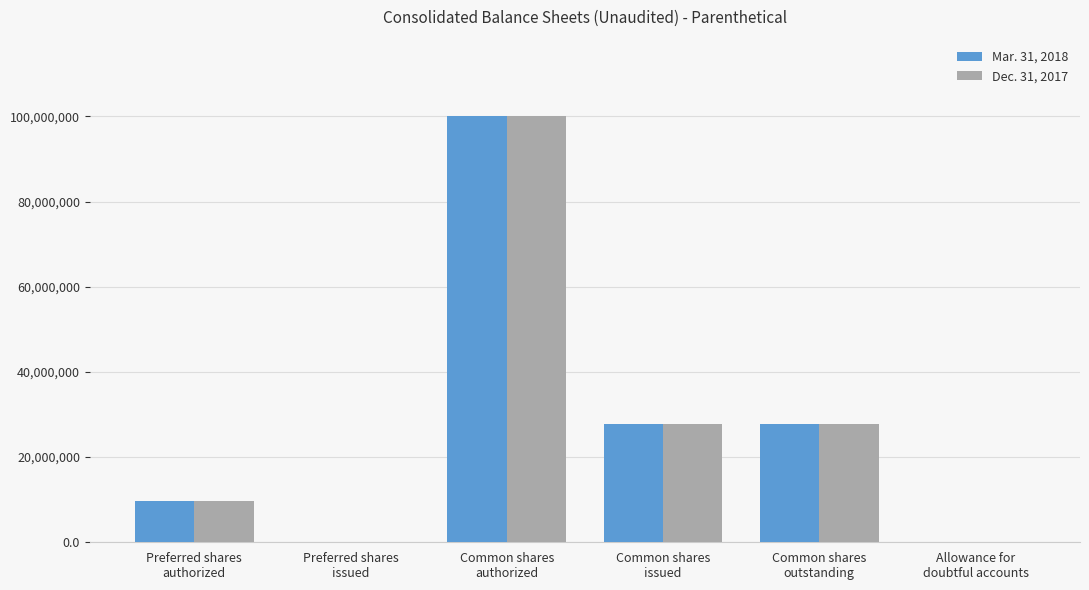

Is it true that Mar. 31, 2018 equals 23334253 at Common shares
authorized?

False